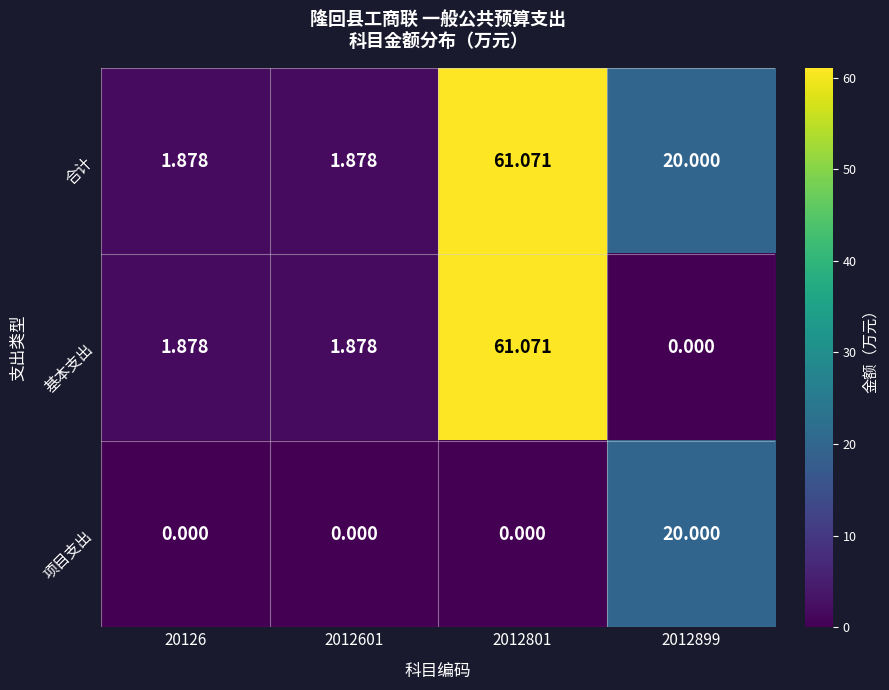

Is the value of 合计 at 2012899 greater than the value of 项目支出 at 20126?

Yes